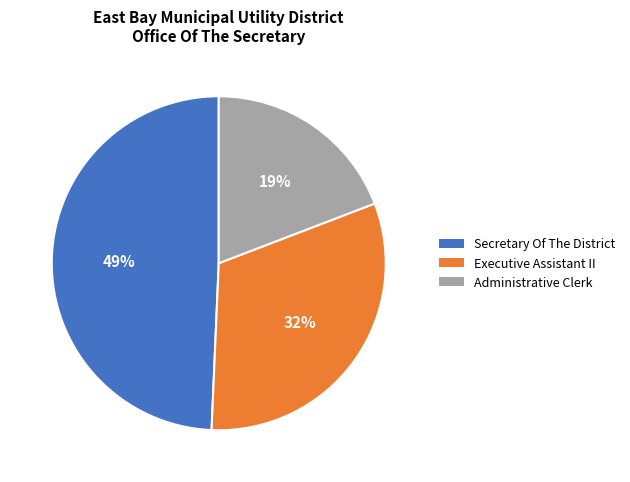

To the nearest percent, what is the difference between the largest and smallest slice percentages?

30%